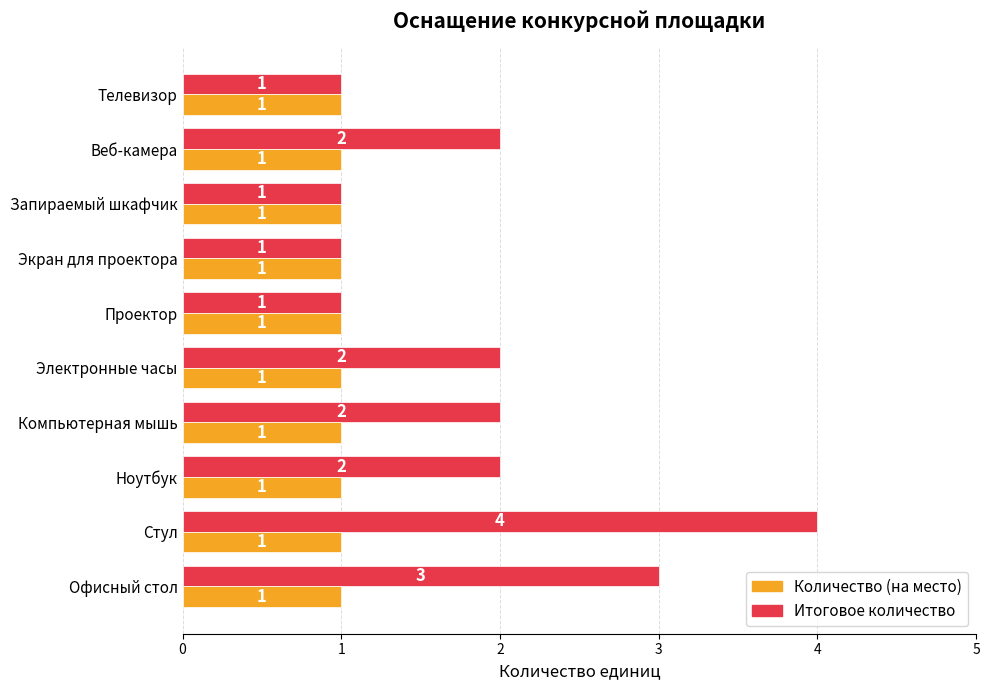

What is the total value across all series at Веб-камера?

3